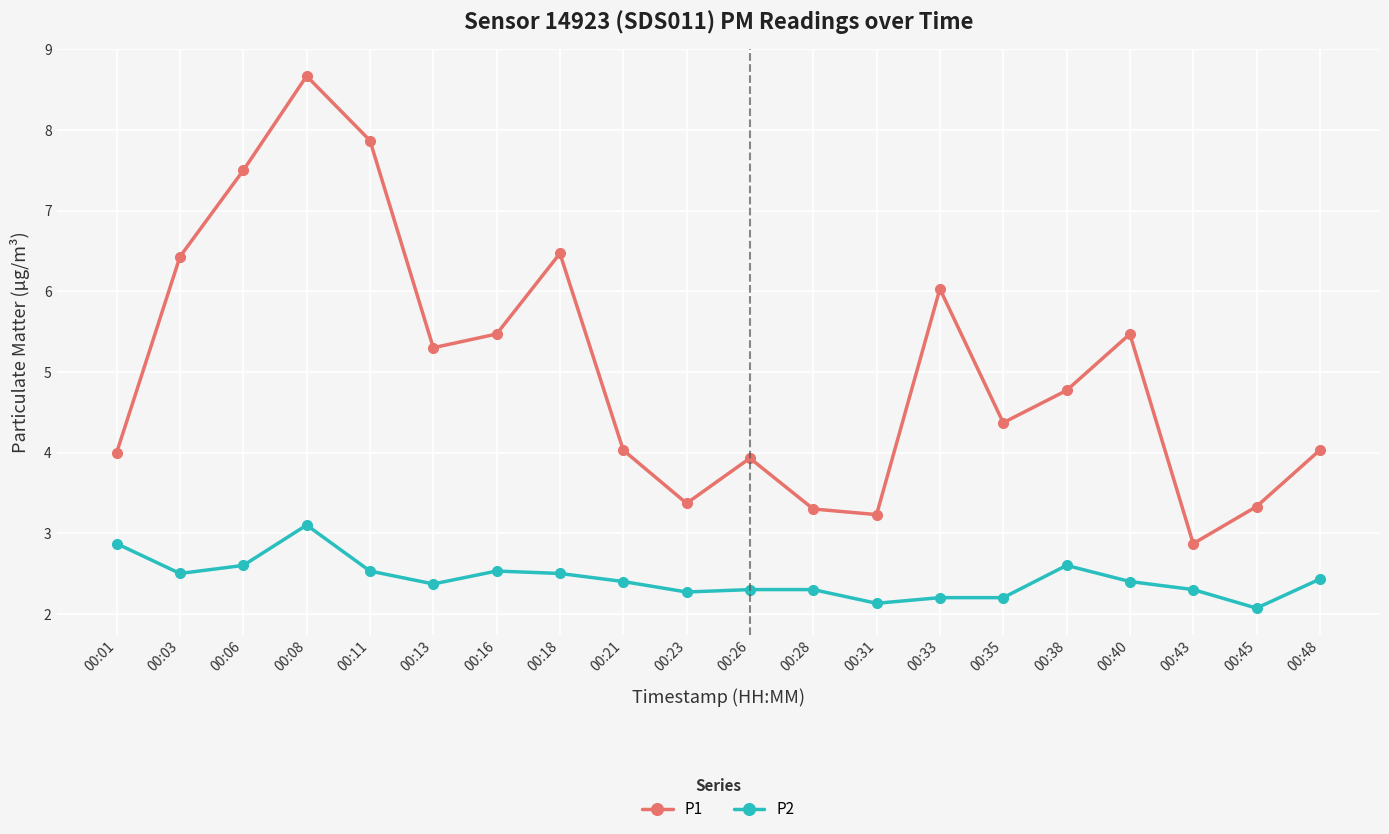

True or false: P1 has a value of 1.1 at 00:31.

False